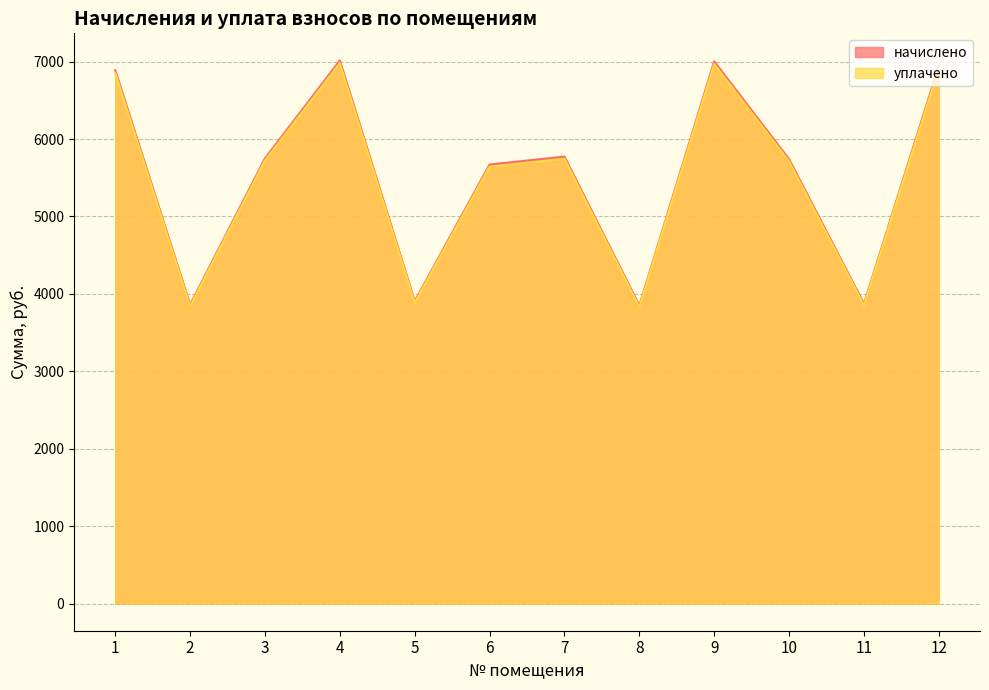

The уплачено series shows 6913.1 at 12. True or false?

True